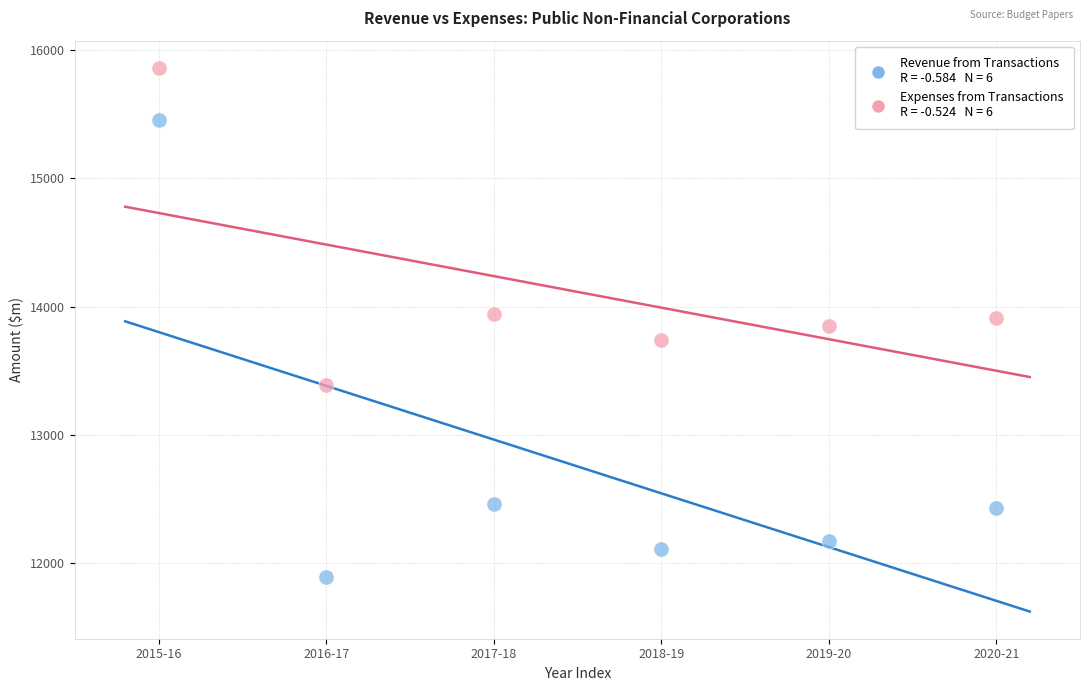

Count the number of points in this scatter plot.

12